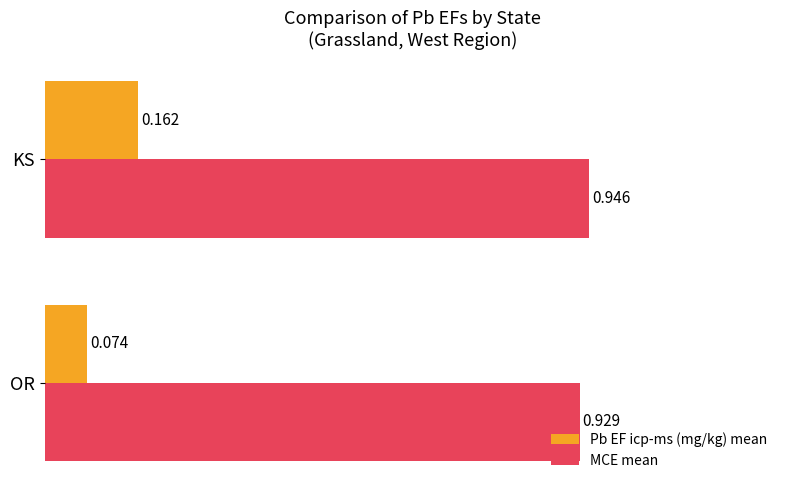

Between OR and KS, which series saw the biggest shift?

Pb EF icp-ms (mg/kg) mean